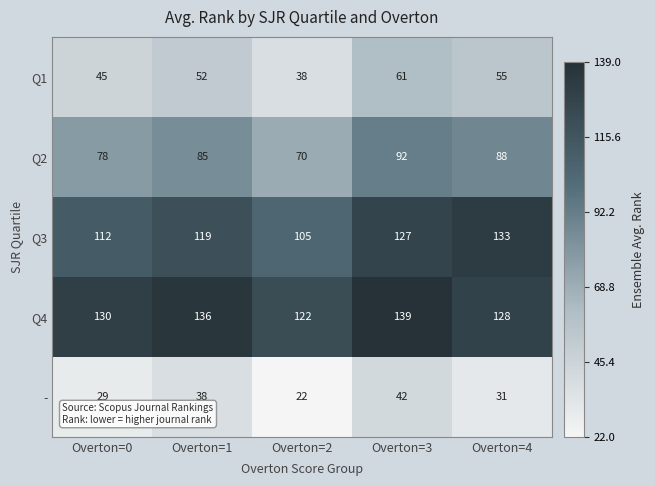

Which category has the lowest value across all series?

Overton=2